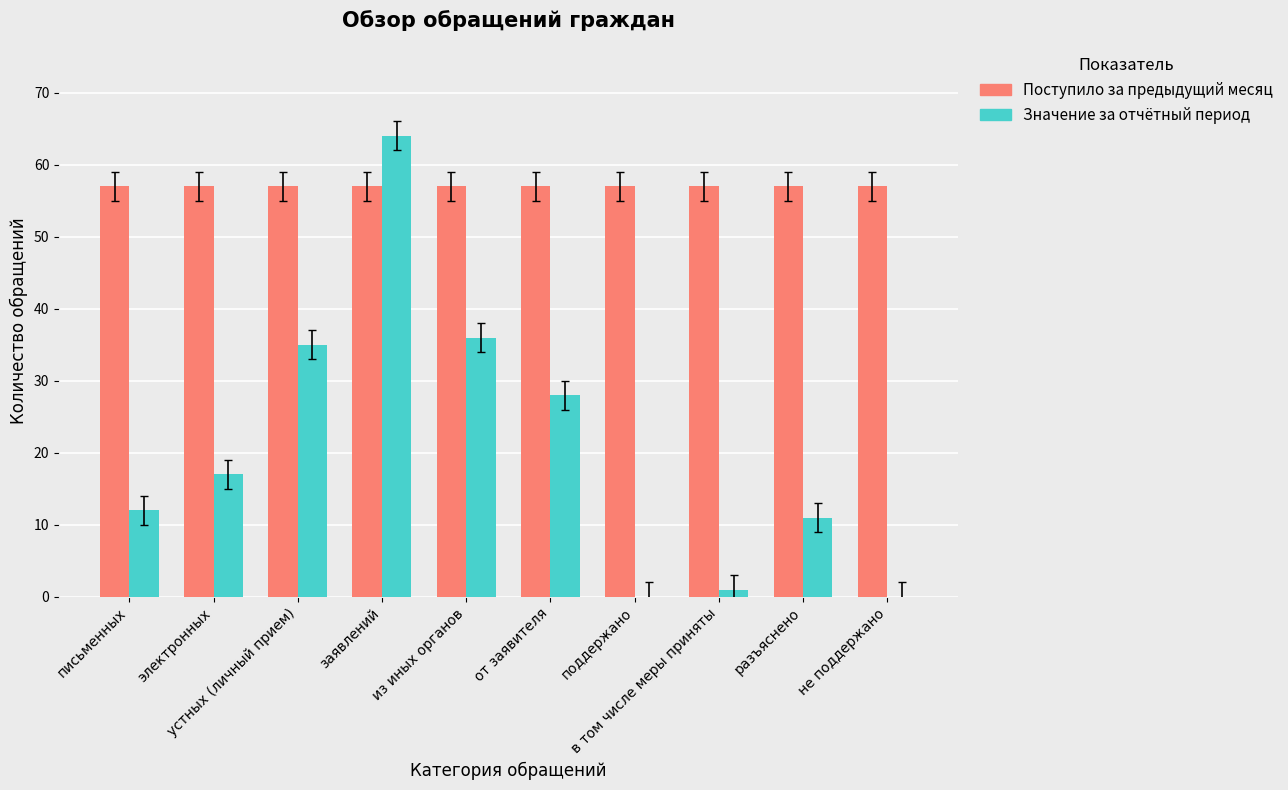

Are the bars horizontal?

No